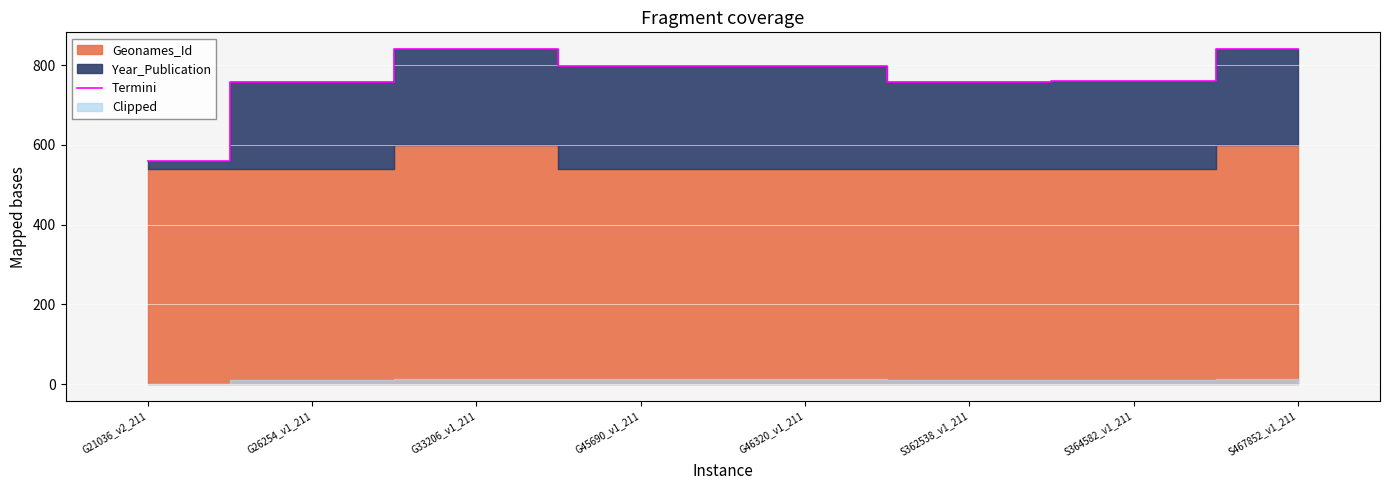

Where is the first local maximum?

G33206_v1_211